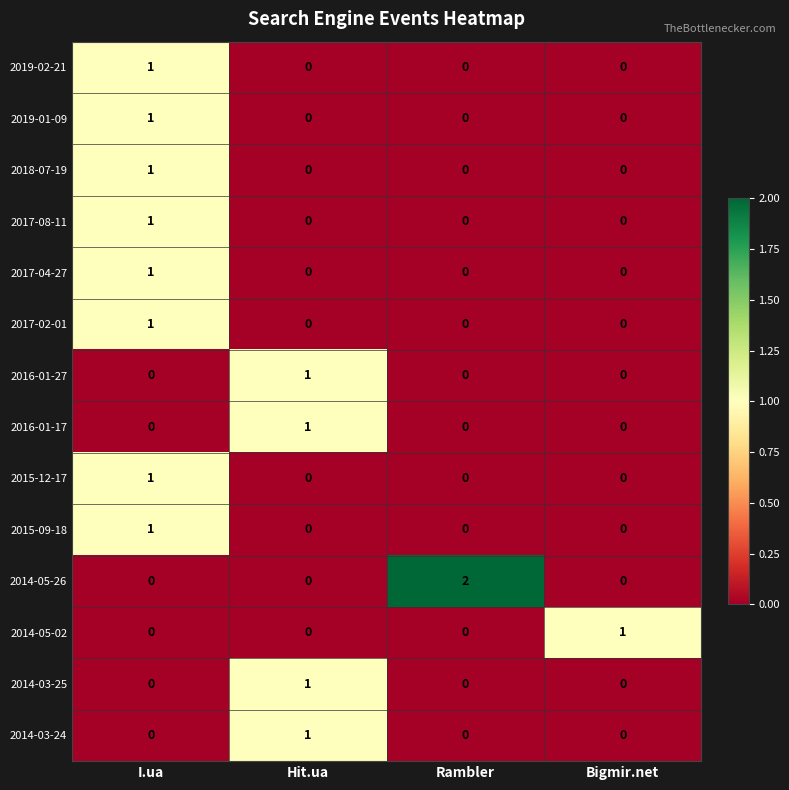

Which series has the widest spread of values?

2014-05-26